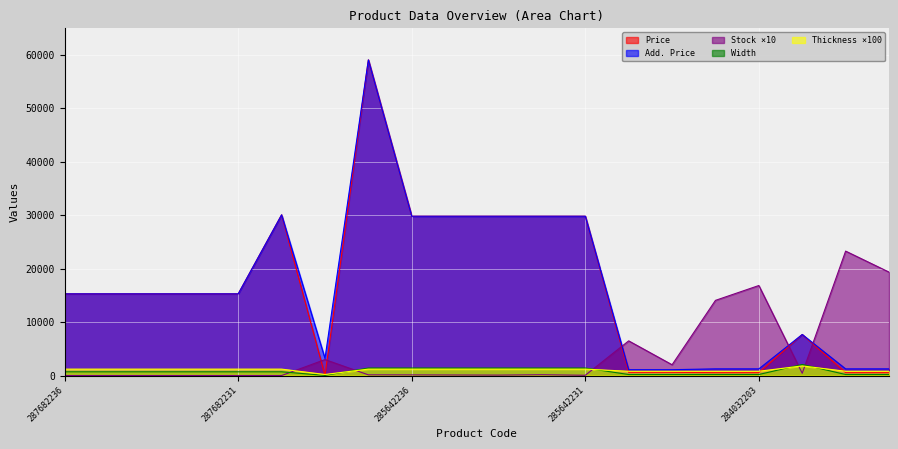

What is the label of the 2nd point from the left?

287682235